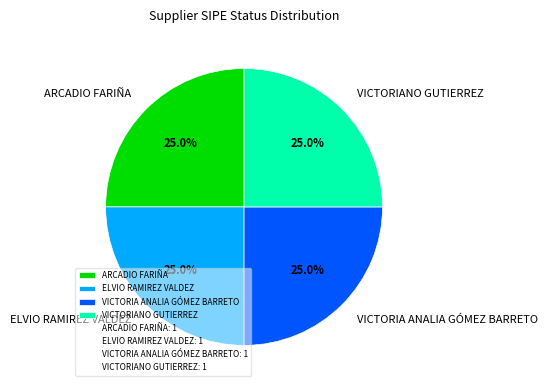

To the nearest percent, what is the difference between the largest and smallest slice percentages?

0%